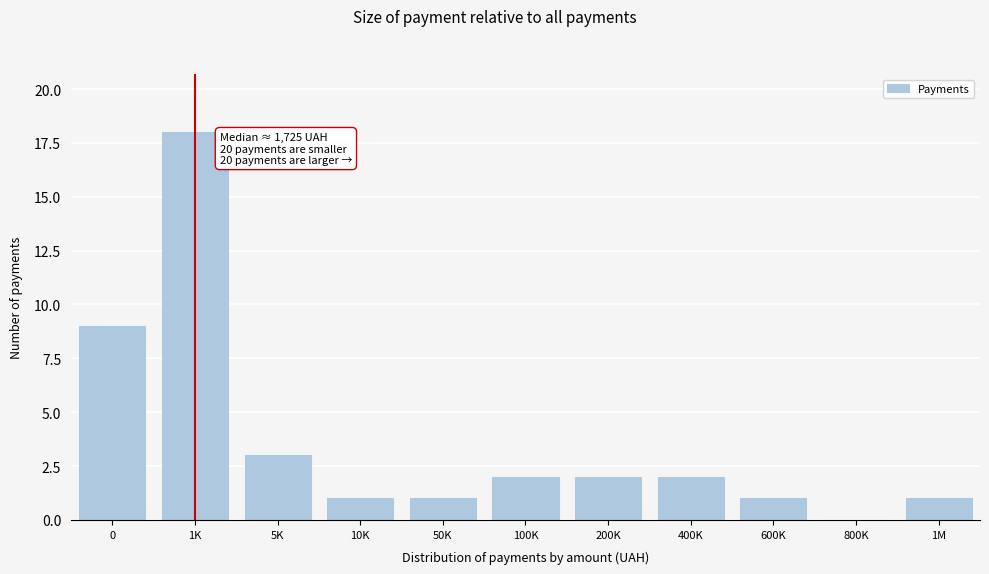

Reading left to right, transcribe all the data shown in this chart.

0=9	1K=18	5K=3	10K=1	50K=1	100K=2	200K=2	400K=2	600K=1	800K=0	1M=1